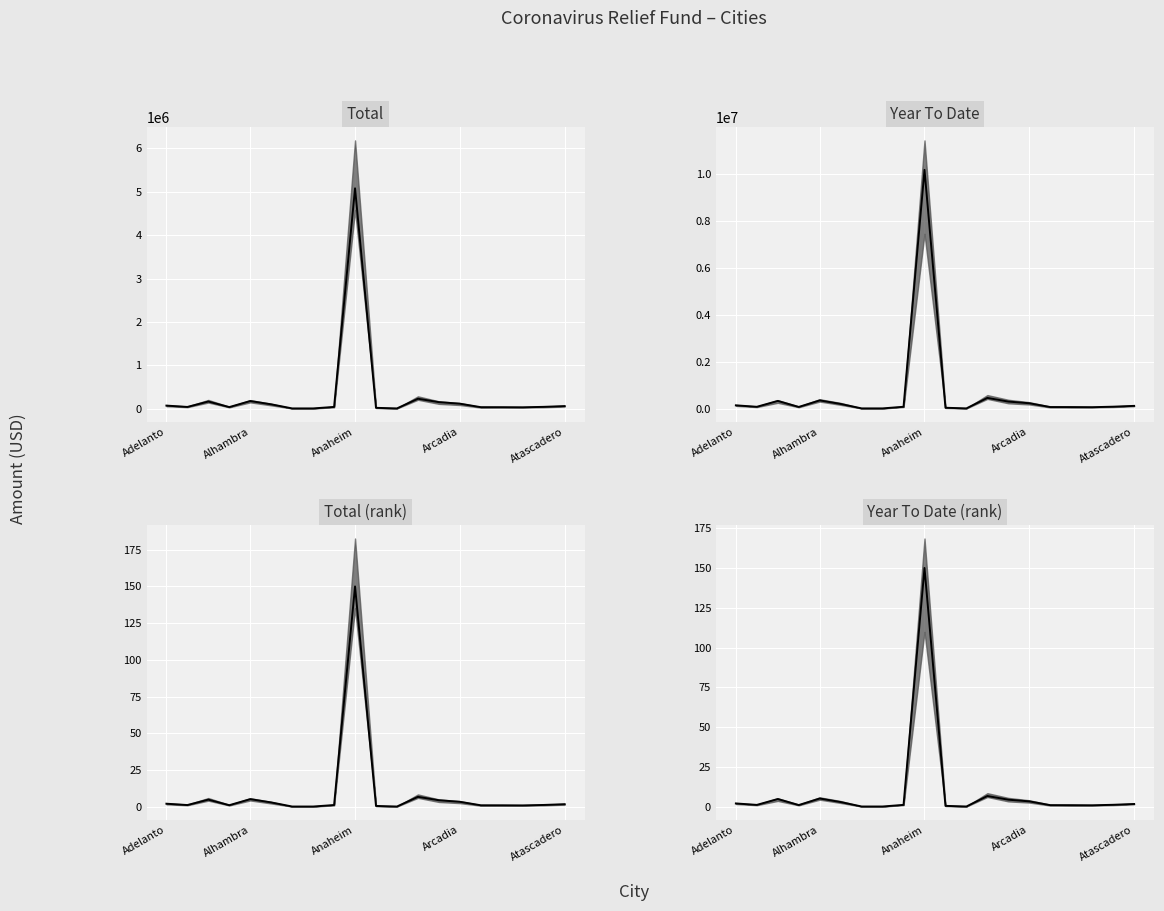

How many lines are shown in the chart?

4